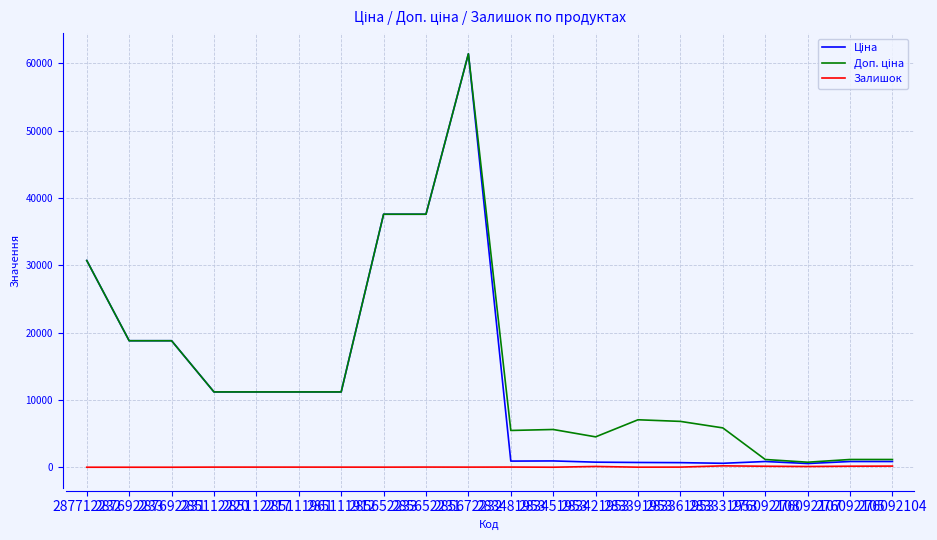

Is this an area chart (filled region under the line)?

No